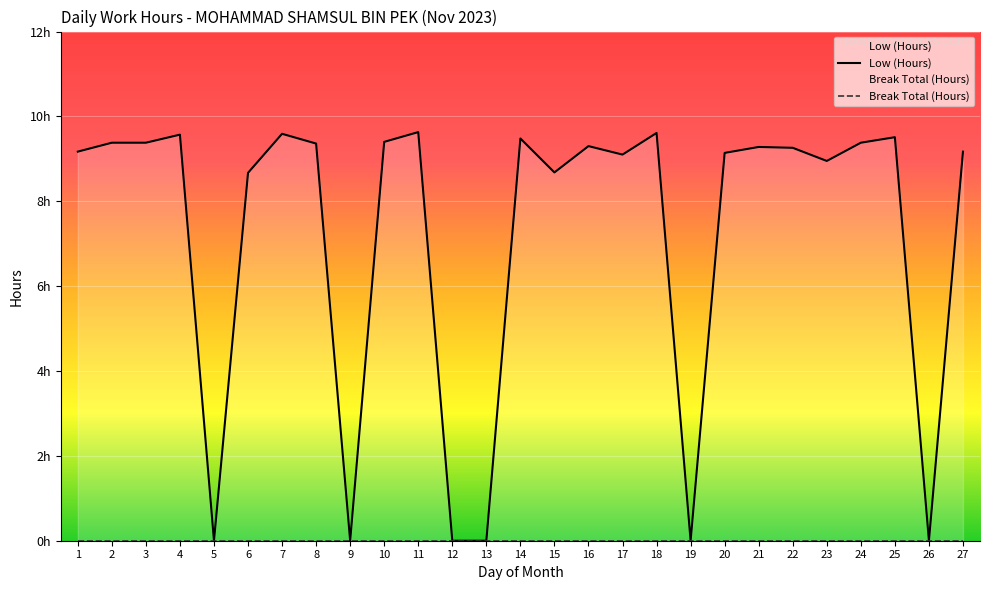

The value of Low (Hours) at 25 is 9.5. True or false?

True